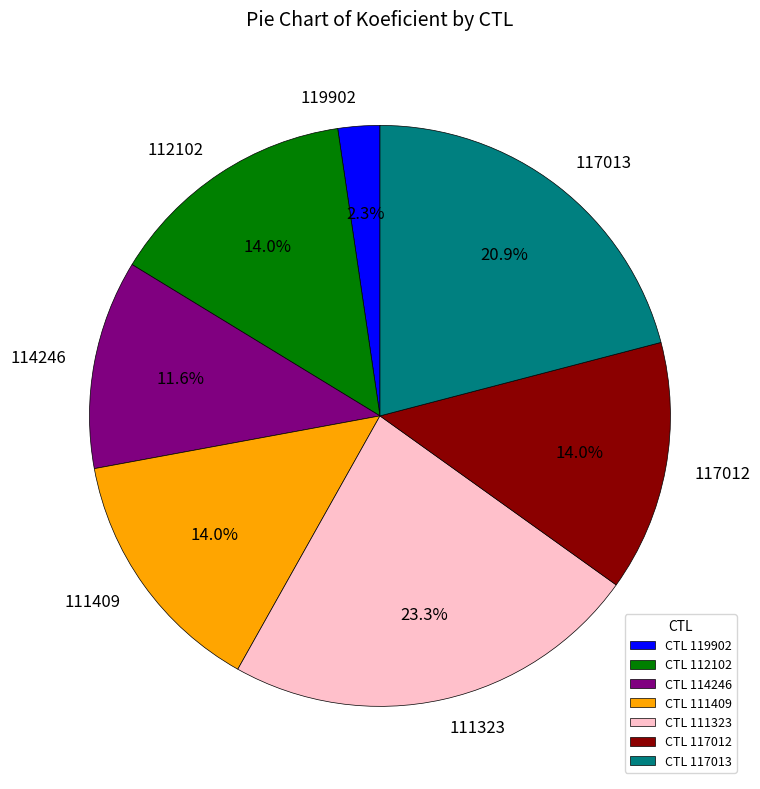

How many slices are in this pie chart?

7